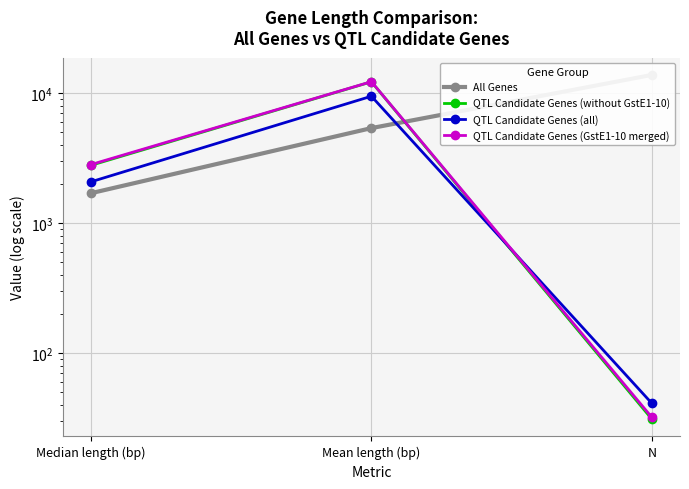

The value of QTL Candidate Genes (without GstE1-10) at Median length (bp) is 2784. True or false?

True